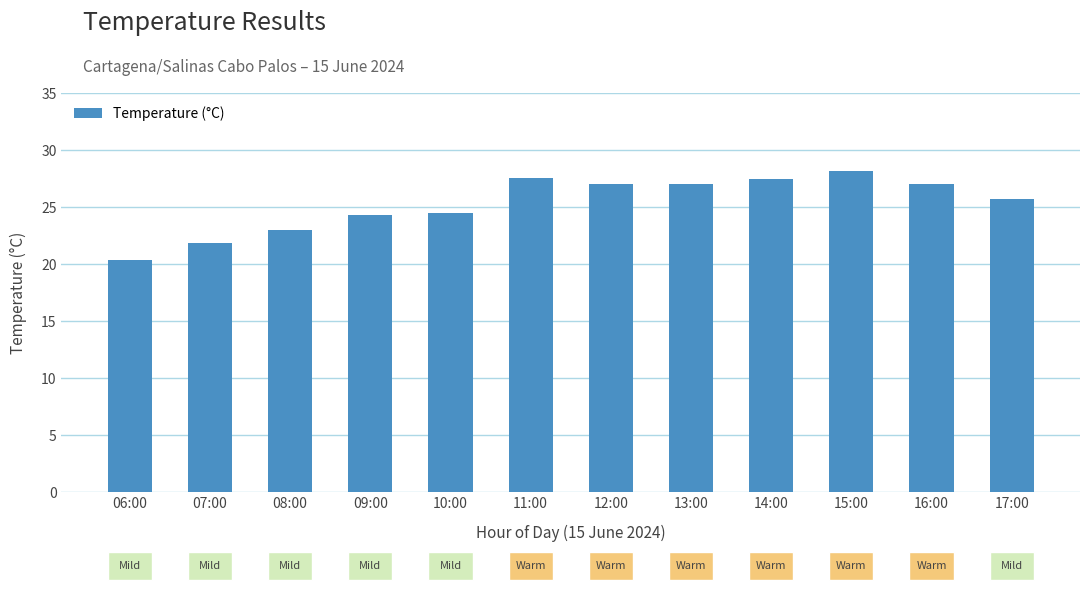

What is the value of the 11th bar from the left?

27.0